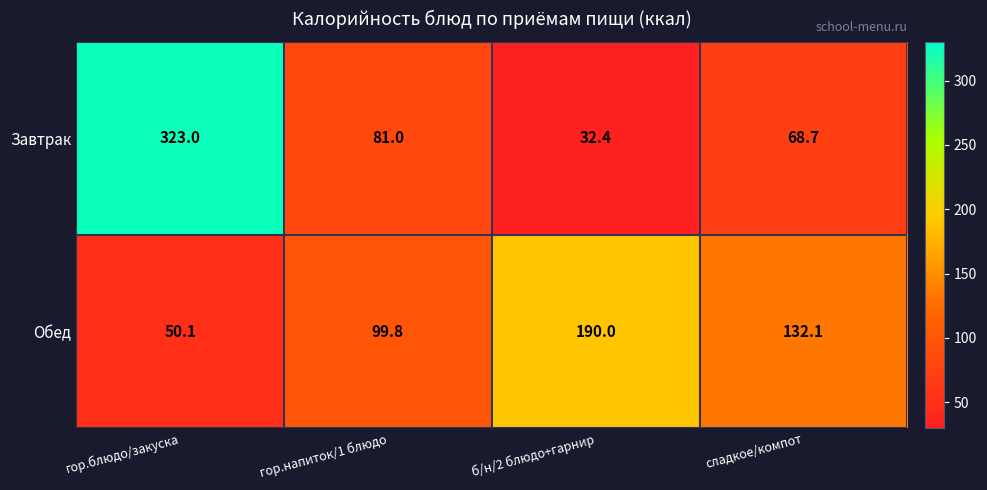

Reading left to right, transcribe all the data shown in this chart.

Завтрак: гор.блюдо/закуска=323.0	гор.напиток/1 блюдо=81.0	б/н/2 блюдо+гарнир=32.4	сладкое/компот=68.7
Обед: гор.блюдо/закуска=50.1	гор.напиток/1 блюдо=99.8	б/н/2 блюдо+гарнир=190.0	сладкое/компот=132.1